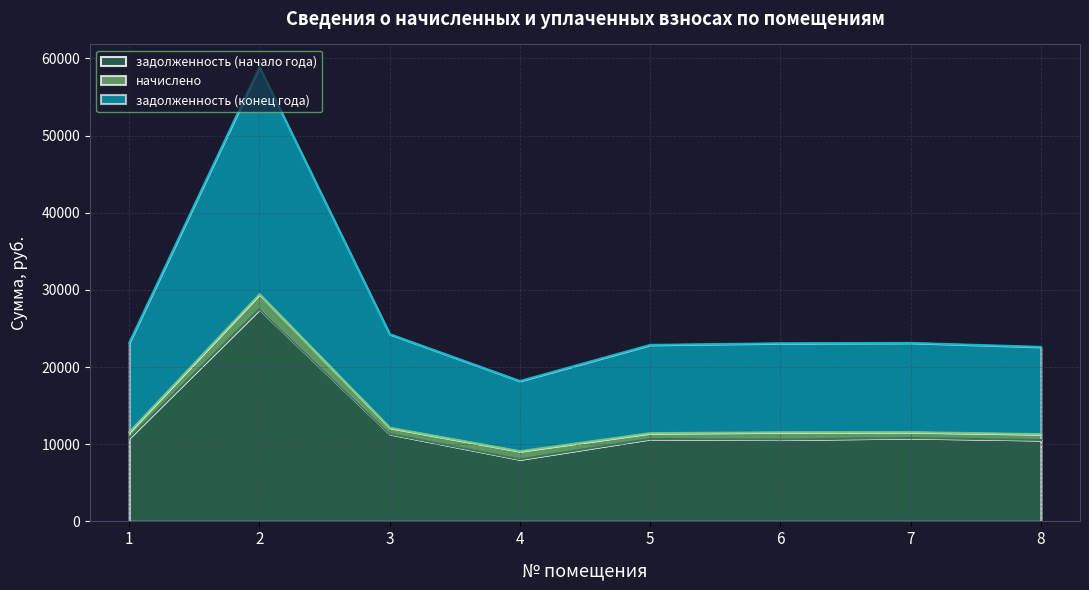

What is the maximum value for задолженность (конец года)?

29435.9